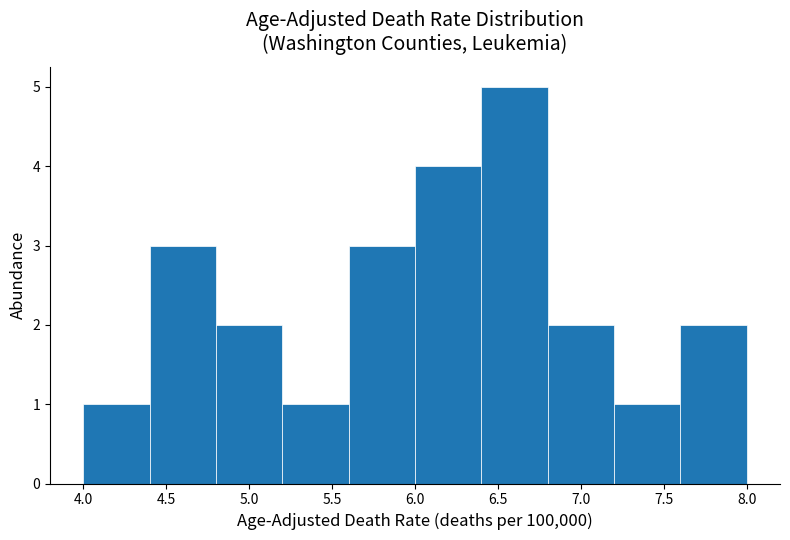

Reading left to right, list every bar in this chart as the range it spans on the x-axis followed by its height. The values are not printed on the chart, so give them approximately, as read against the axis.

4.0 to 4.4: 1
4.4 to 4.8: 3
4.8 to 5.2: 2
5.2 to 5.6: 1
5.6 to 6.0: 3
6.0 to 6.4: 4
6.4 to 6.8: 5
6.8 to 7.2: 2
7.2 to 7.6: 1
7.6 to 8.0: 2